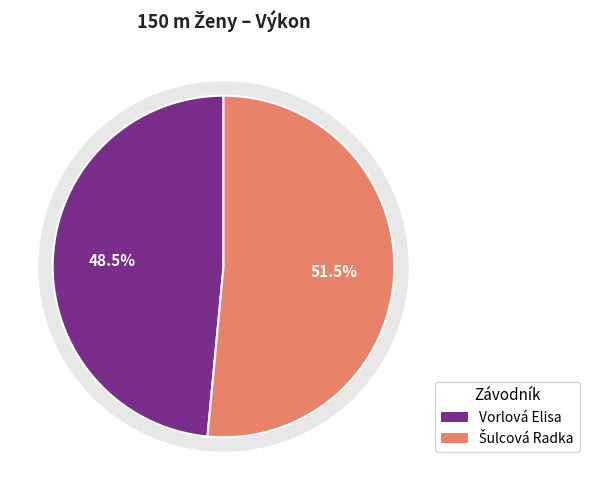

Is it true that Šulcová Radka is 44% of the pie?

False